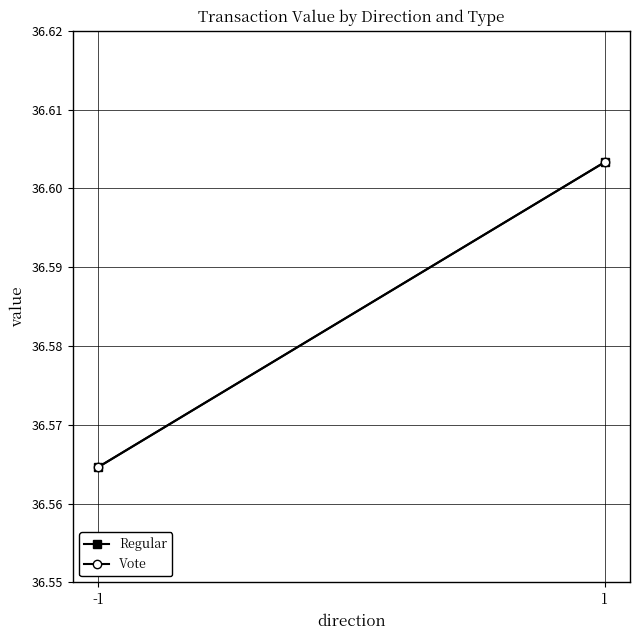

At which category is the sum across all series the highest?

1